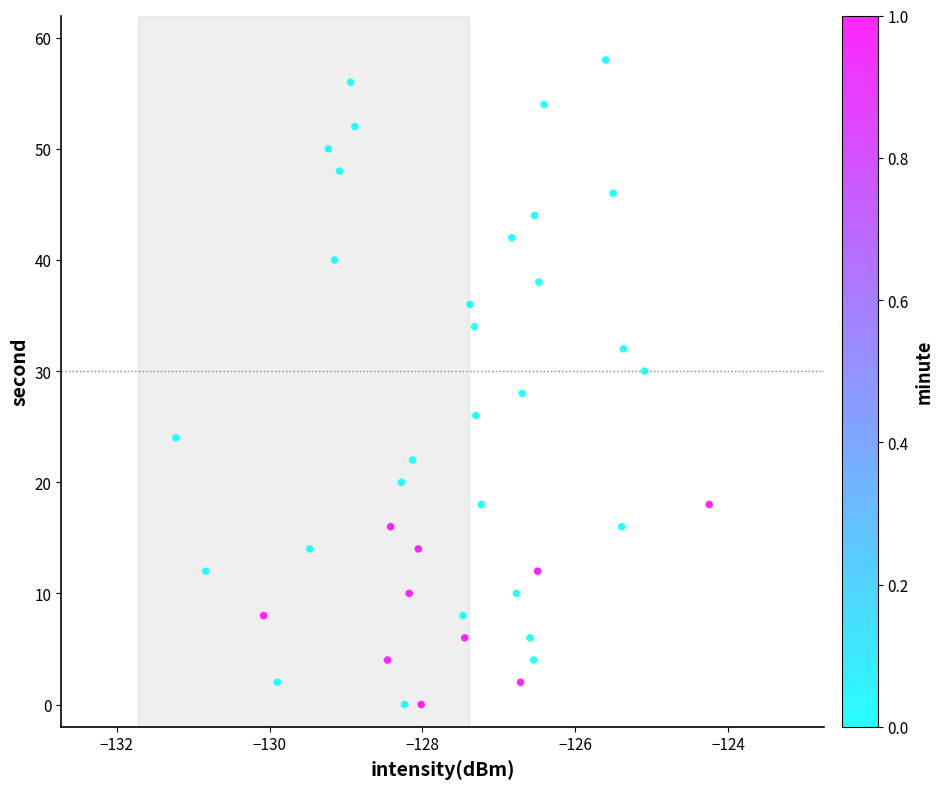

What is the range of Y values (max minus min)?

58